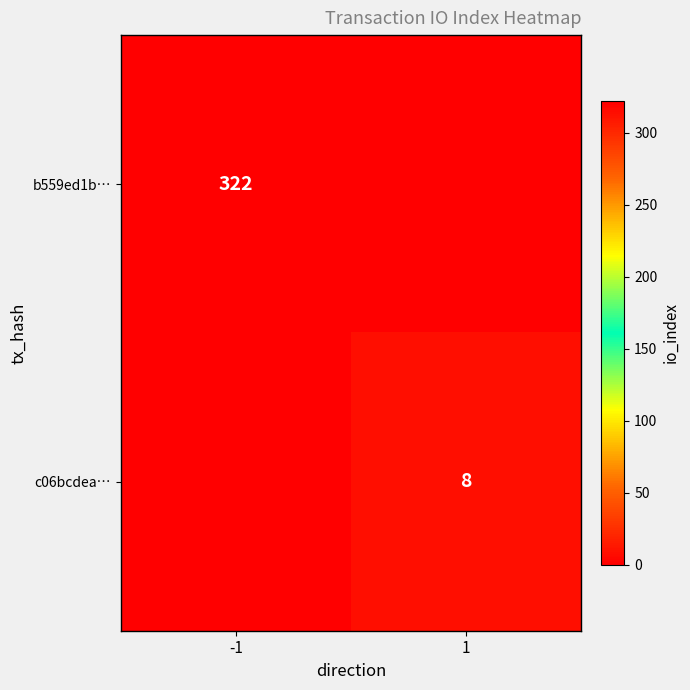

Is the value of b559ed1b… at -1 greater than the value of c06bcdea… at 1?

Yes